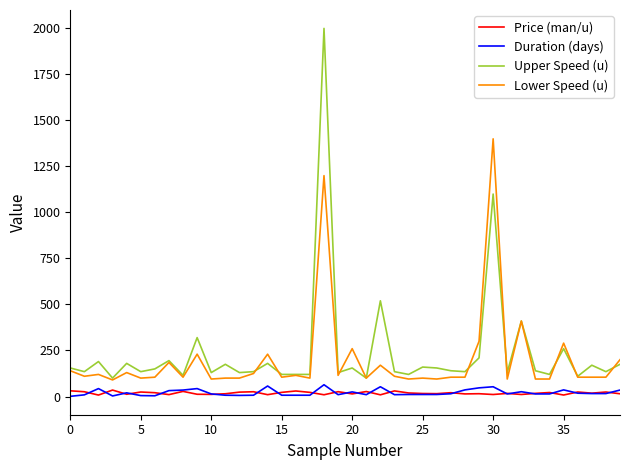

Which series has the widest spread of values?

Upper Speed (u)